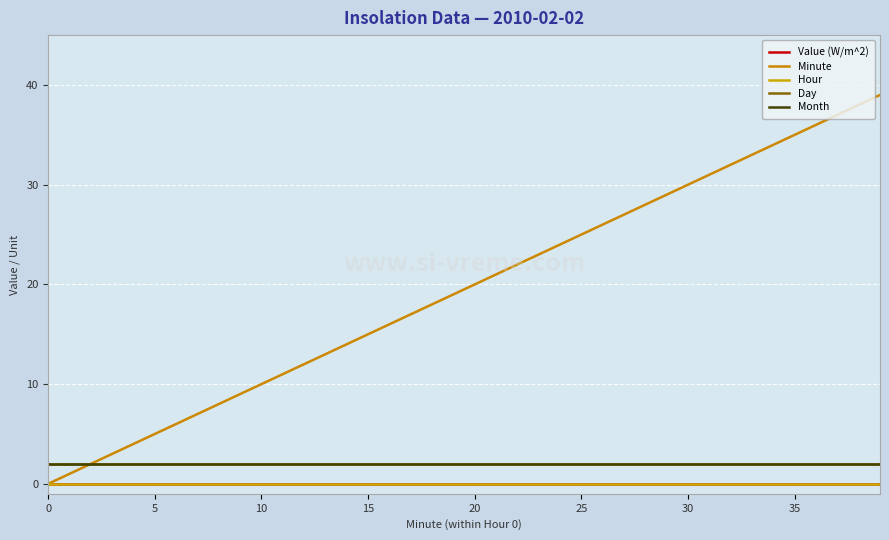

Does the chart display data point markers on the line(s)?

No